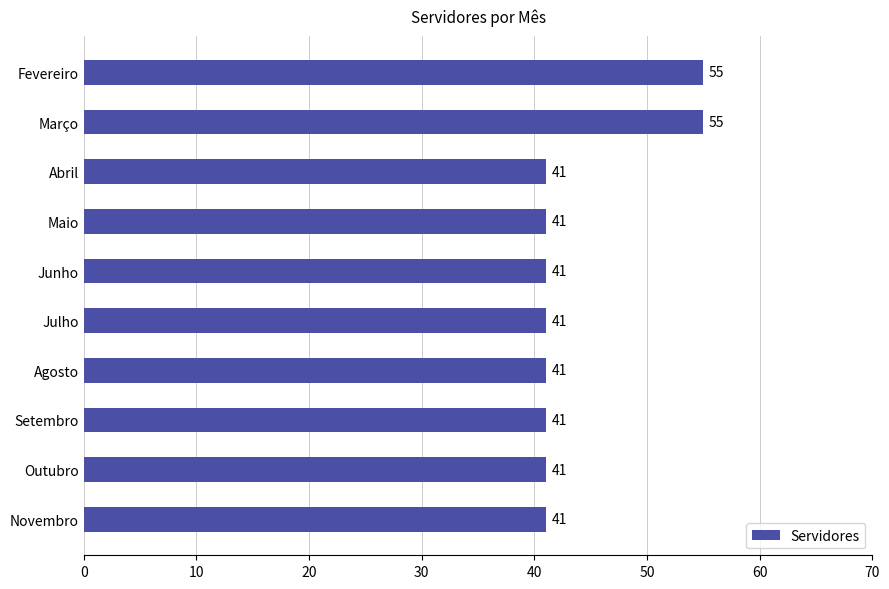

The value at Setembro is 41. True or false?

True